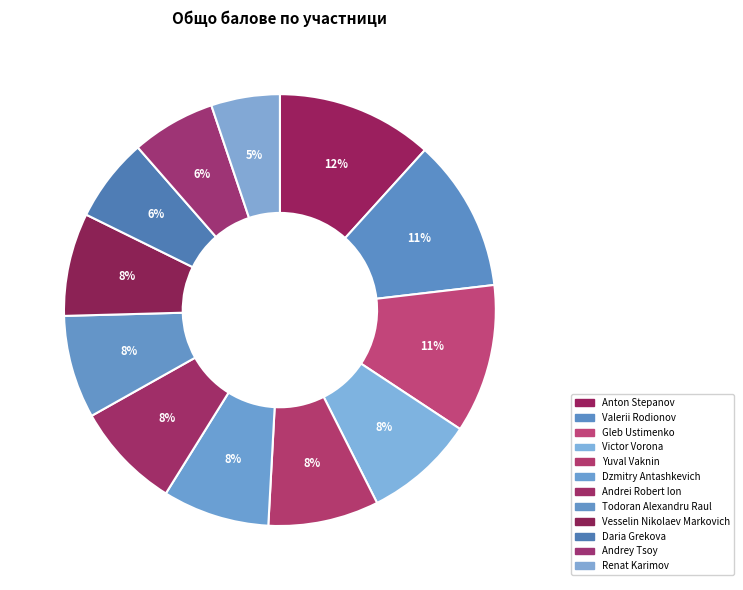

Between Vesselin Nikolaev Markovich and Todoran Alexandru Raul, which is larger?

Vesselin Nikolaev Markovich